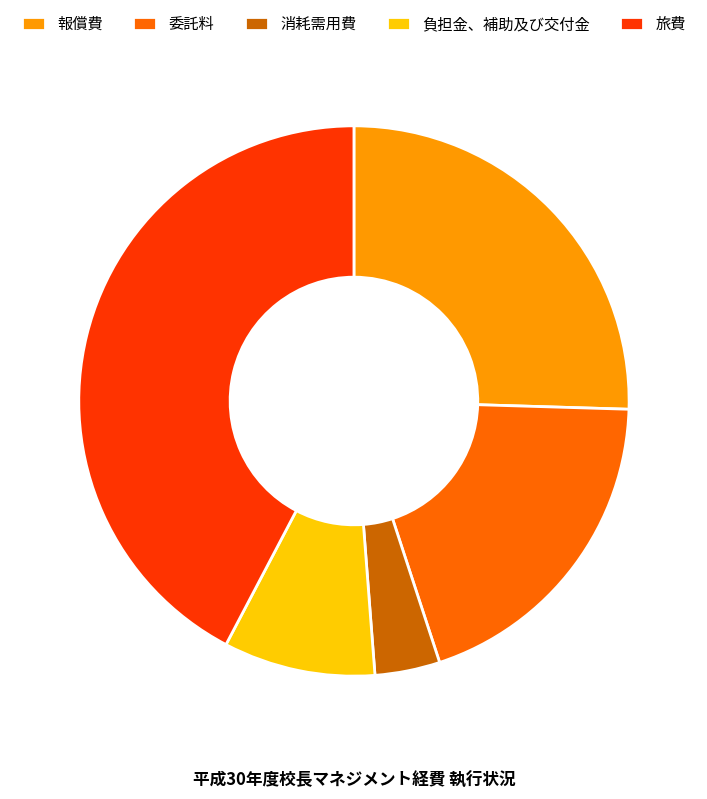

Does 委託料 represent more than half of the total?

No